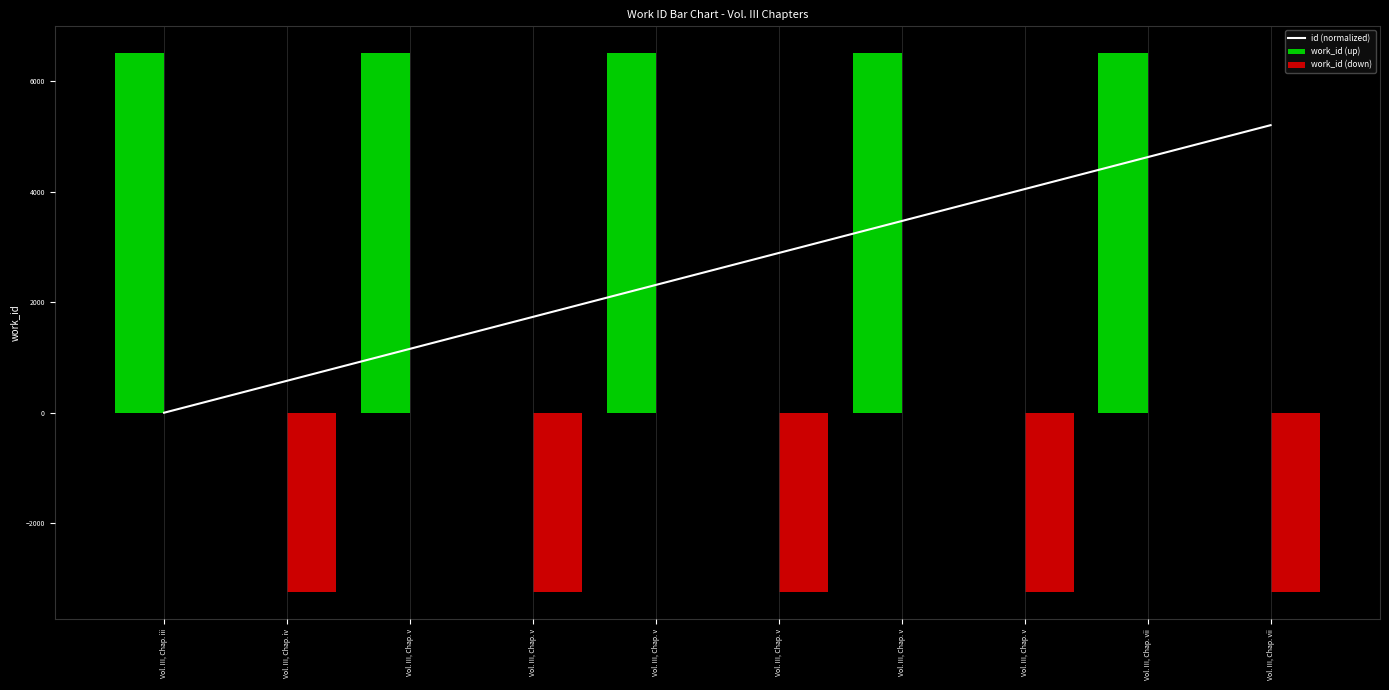

What is the difference between the second highest and second lowest values in the work_id (down) series?

3253.0